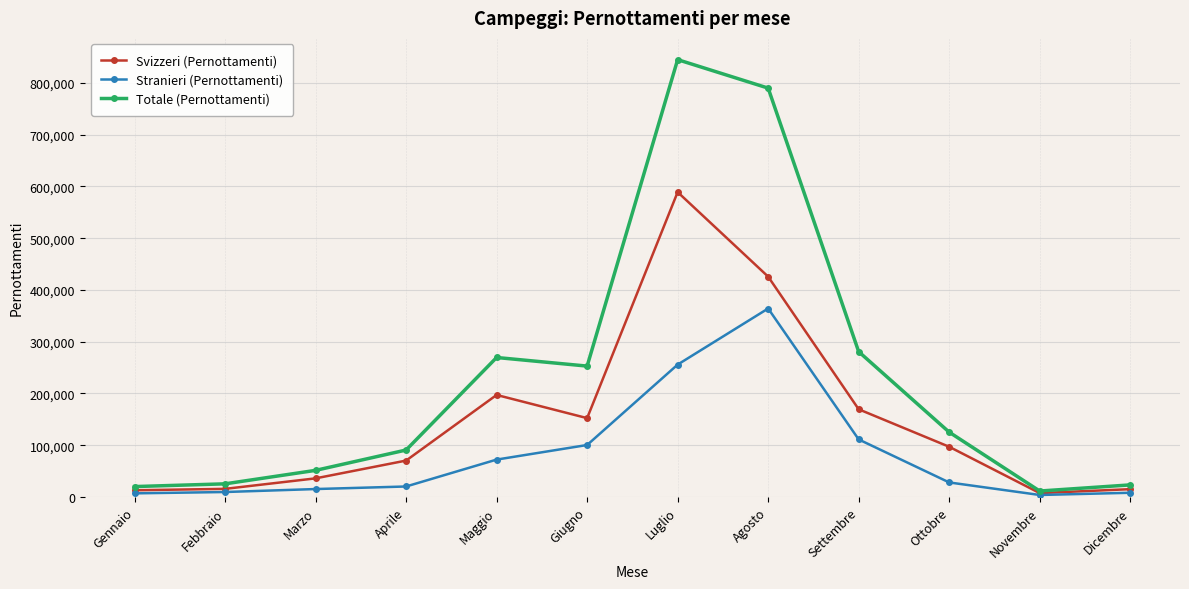

What is the label of the 9th point from the right?

Aprile